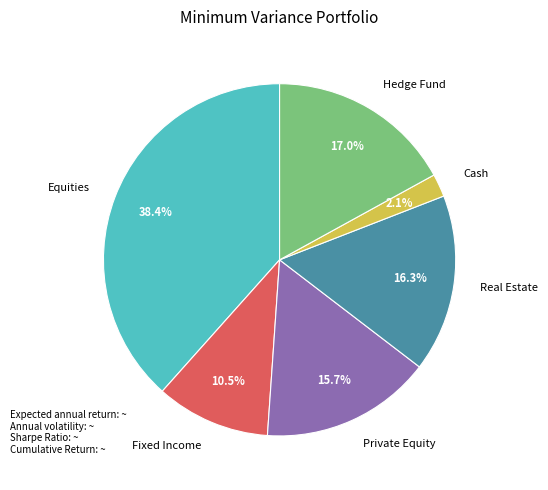

To the nearest percent, what percentage of the pie is Cash?

2%